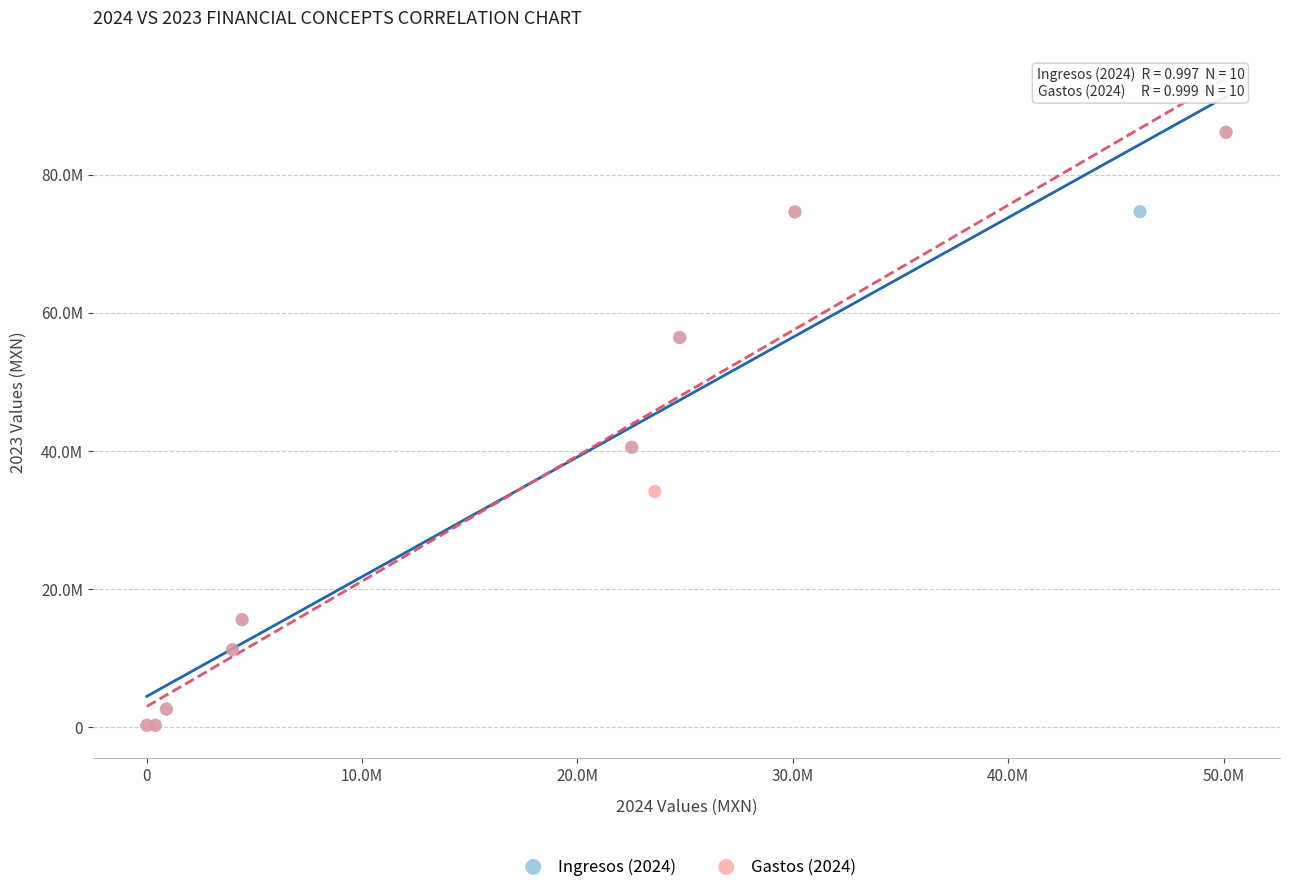

What are all the series names shown in the legend?

Ingresos (2024), Gastos (2024)